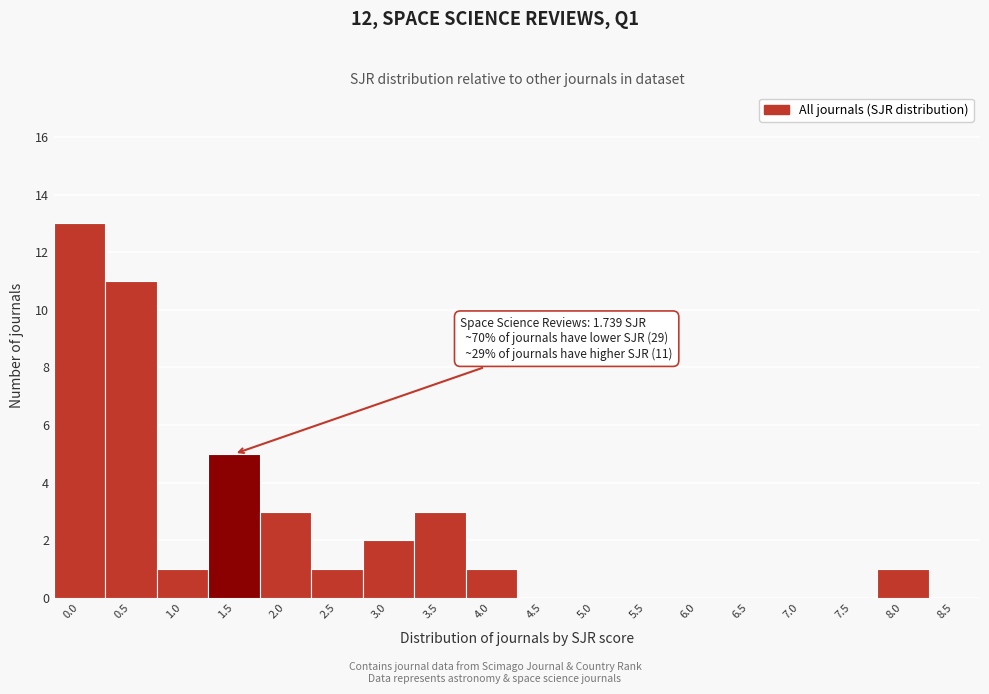

Reading left to right, transcribe all the data shown in this chart.

0.0=13	0.5=11	1.0=1	1.5=5	2.0=3	2.5=1	3.0=2	3.5=3	4.0=1	4.5=0	5.0=0	5.5=0	6.0=0	6.5=0	7.0=0	7.5=0	8.0=1	8.5=0